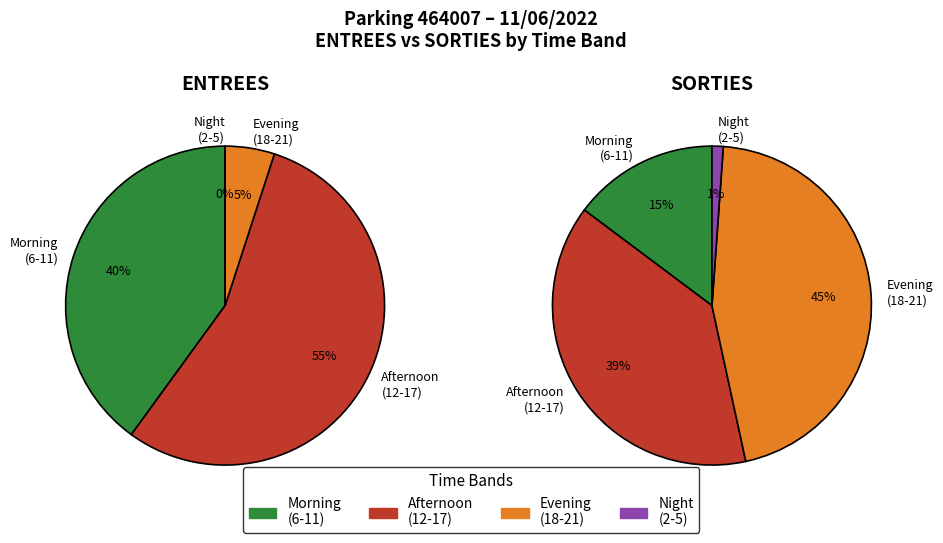

Between 6 and 20, which is larger?

6